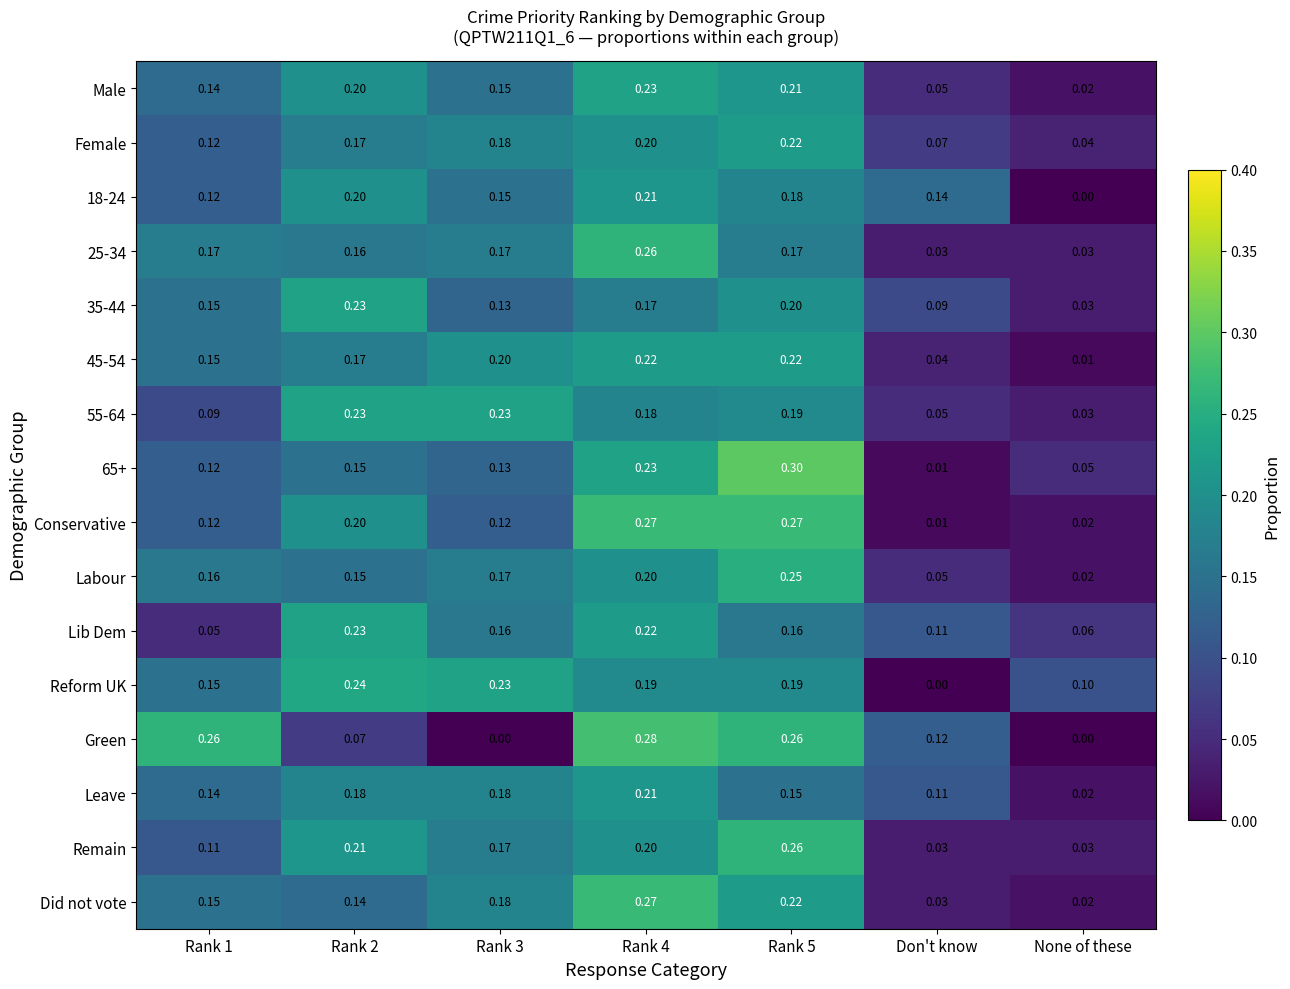

Which series changed the most between Rank 2 and Don't know?

Reform UK